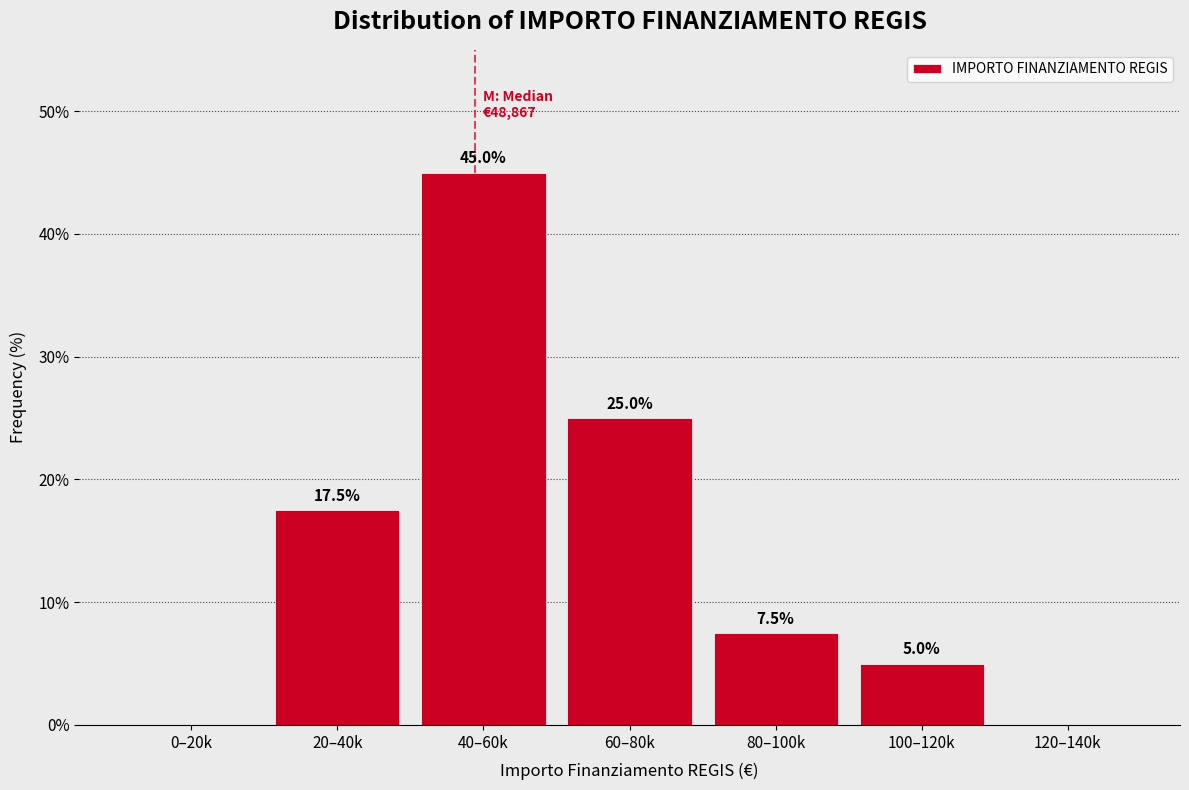

Reading left to right, list all the values displayed in this chart.

0–20k=0.0	20–40k=17.5	40–60k=45.0	60–80k=25.0	80–100k=7.5	100–120k=5.0	120–140k=0.0